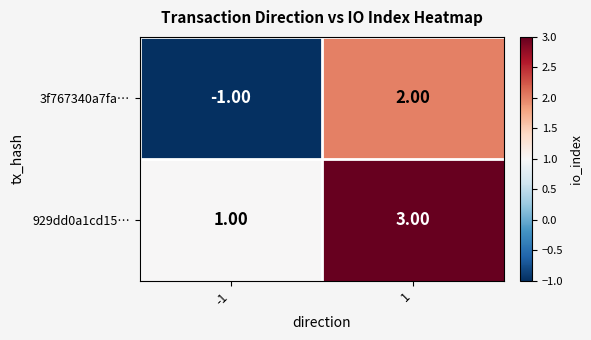

Which series has the largest range (max minus min)?

3f767340a7fa…